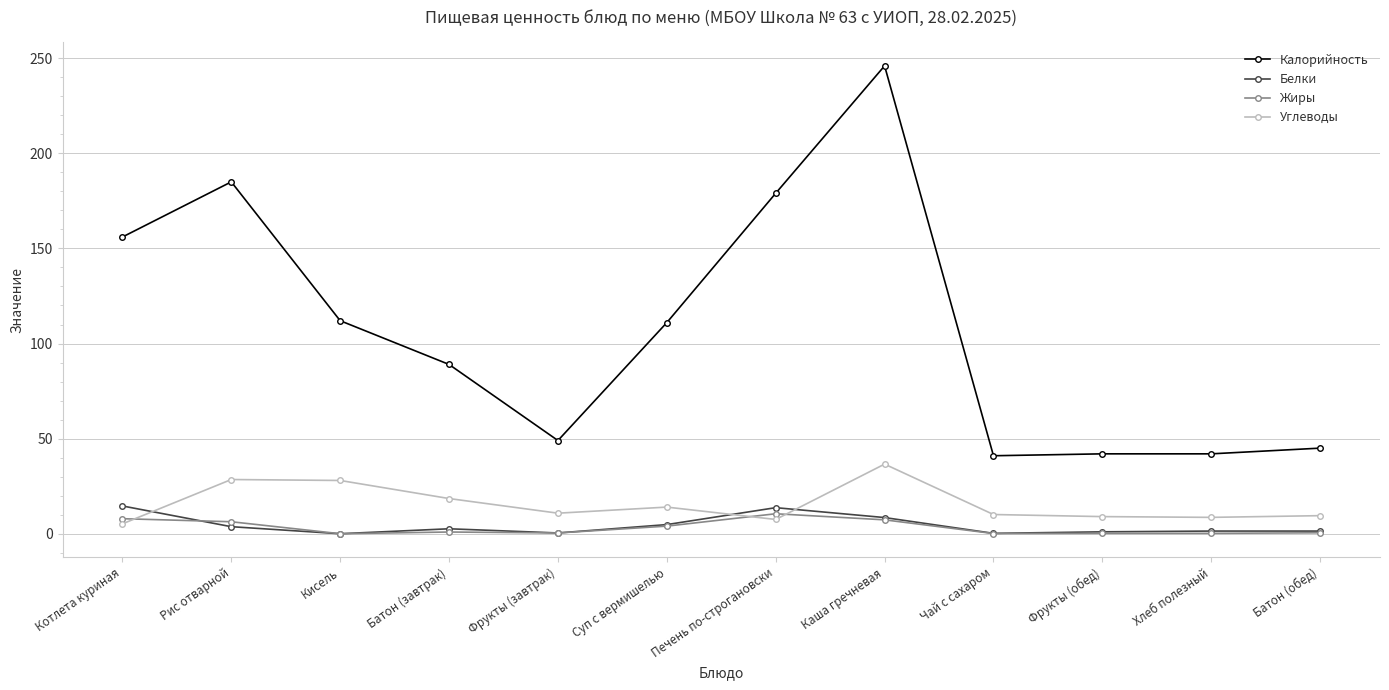

Where do Белки and Жиры first cross each other?

Котлета куриная and Рис отварной